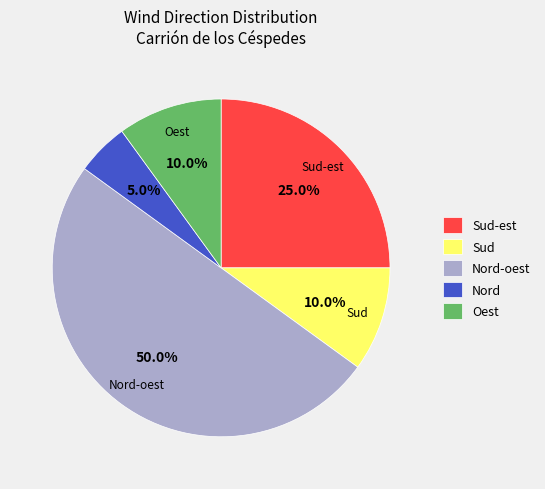

Count the number of slices in the pie.

5